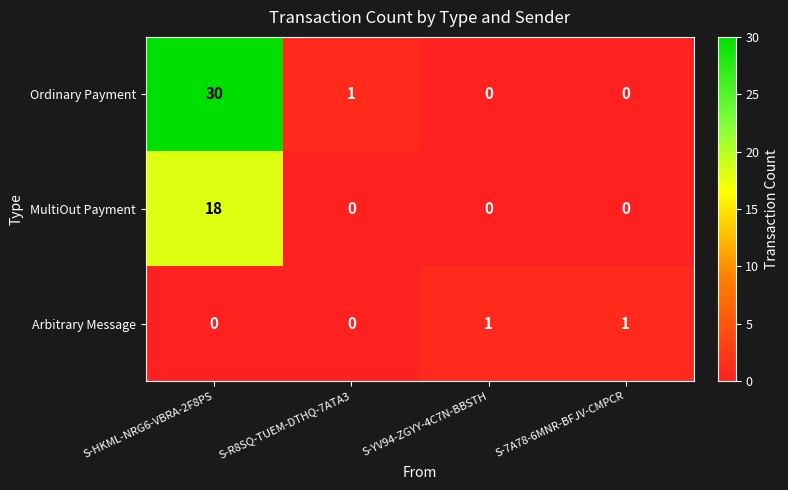

Count the Arbitrary Message values in the range 0 to 1.

4